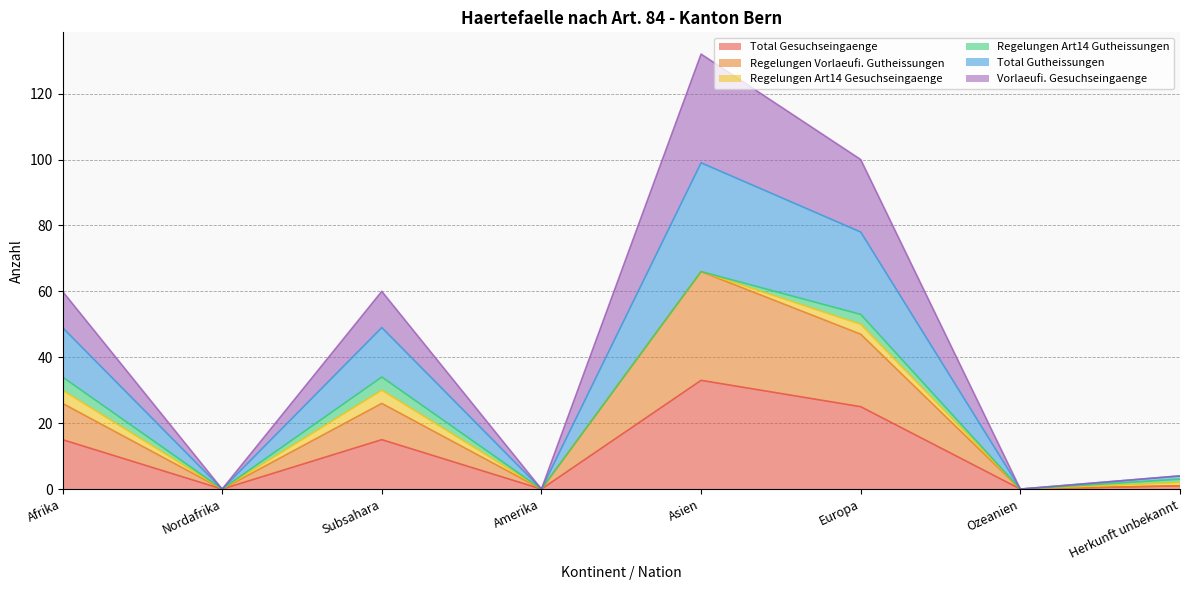

What is the label of the 4th point from the right?

Asien